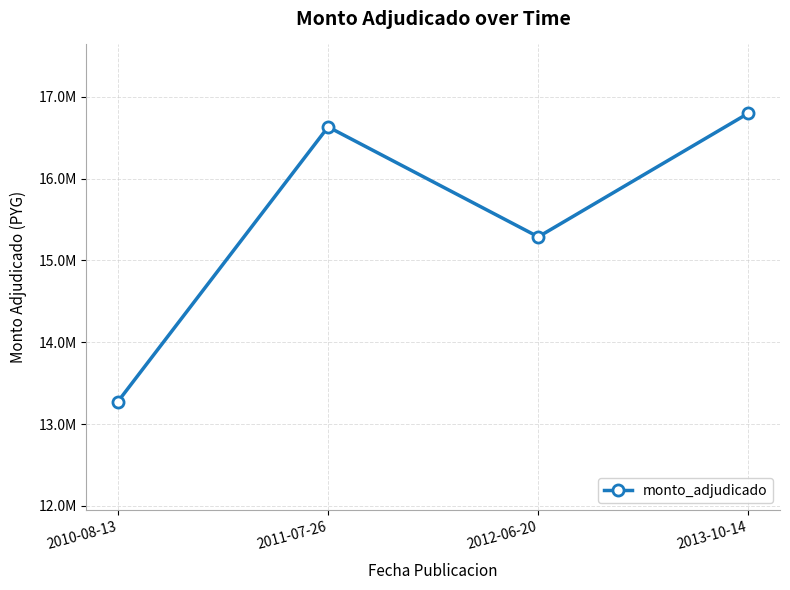

What is the label of the 3rd point from the right?

2011-07-26